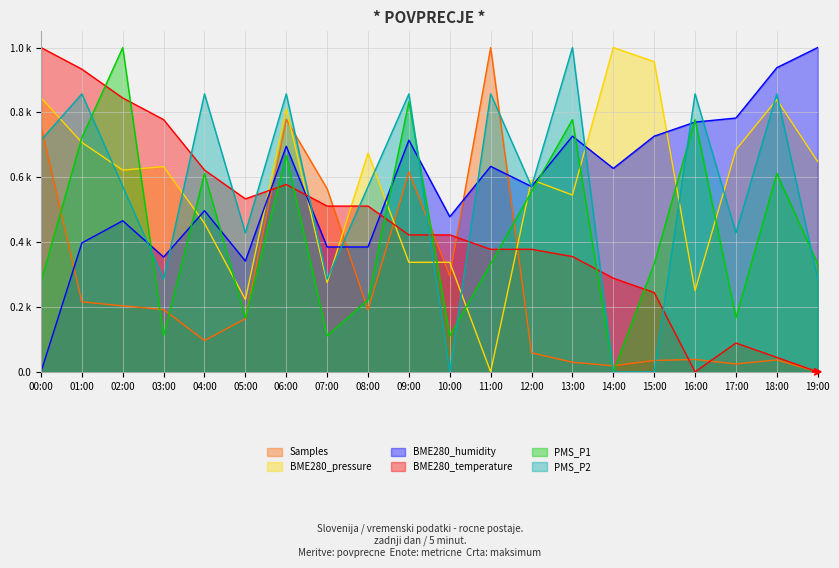

At which category is the sum across all series the highest?

06:00